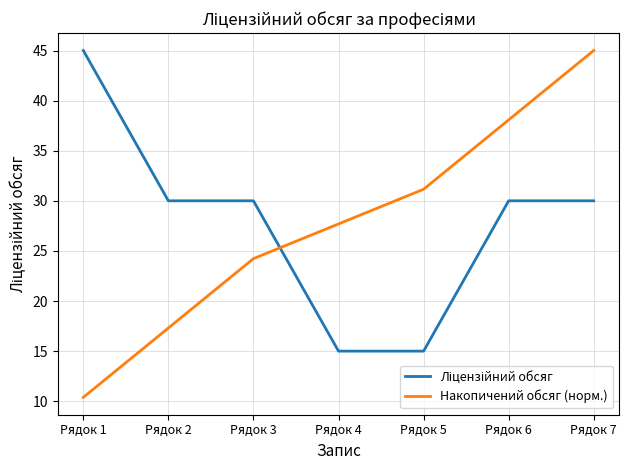

Which series has the widest spread of values?

Накопичений обсяг (норм.)